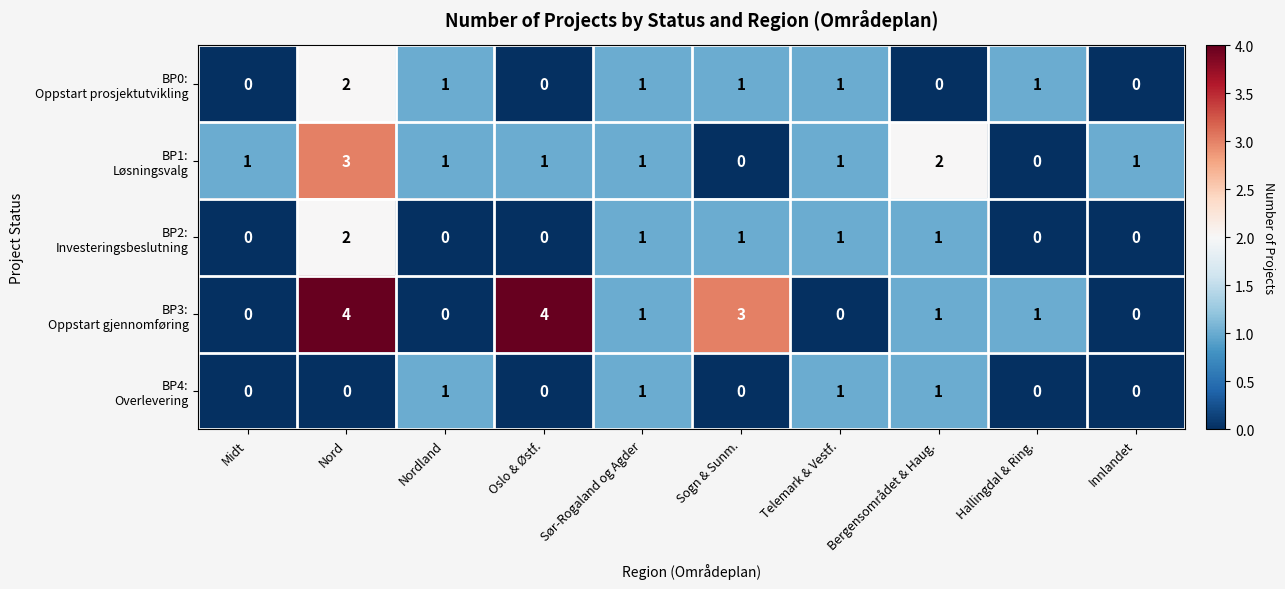

What is the total value across all series at Innlandet?

1